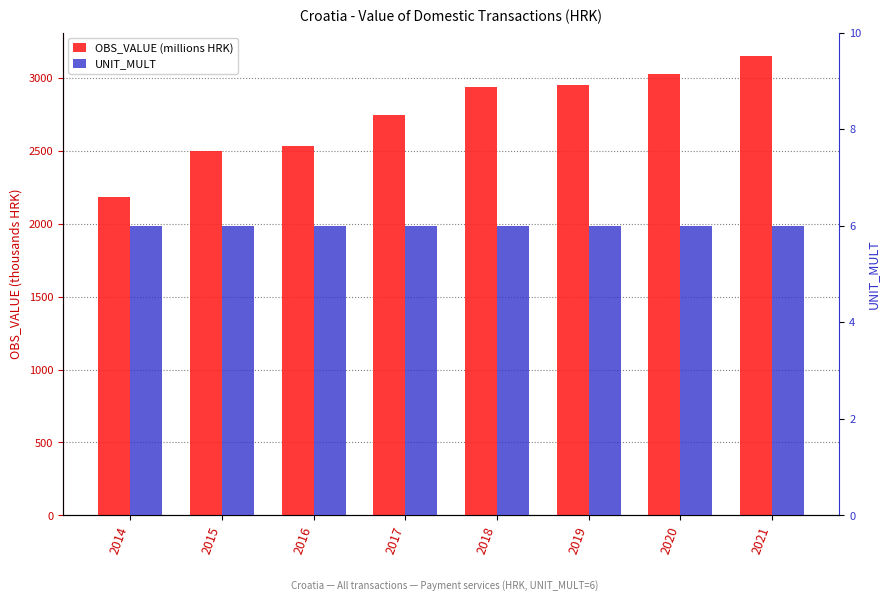

What is the minimum value for OBS_VALUE (millions HRK)?

2186.5